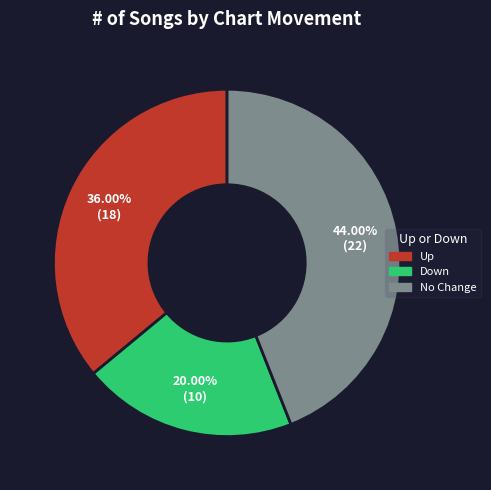

Does any single category account for the majority?

No